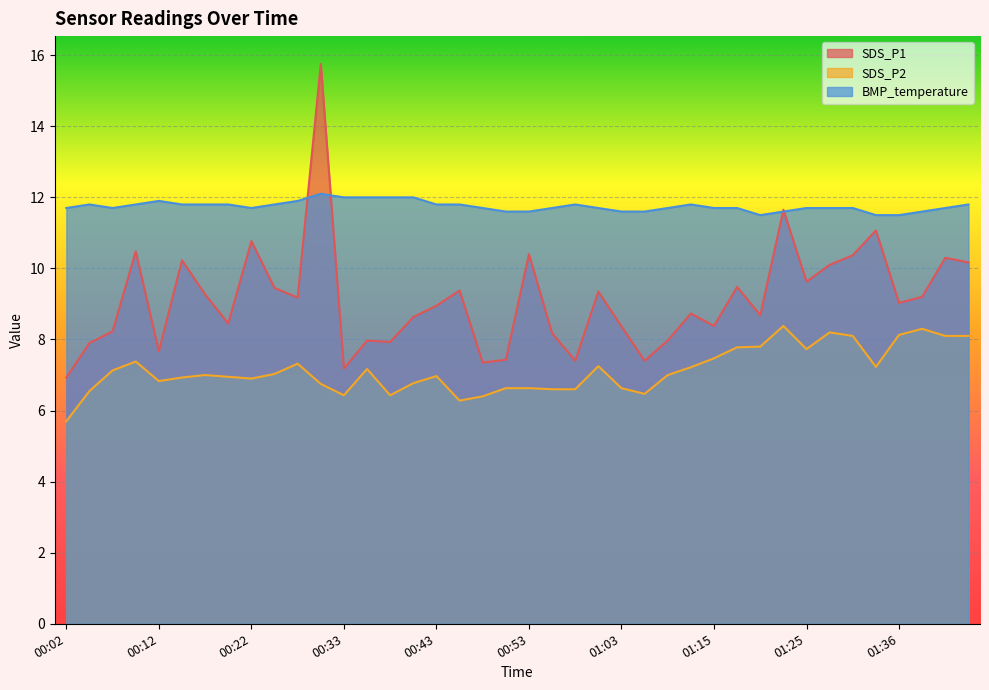

How many lines are shown in the chart?

3